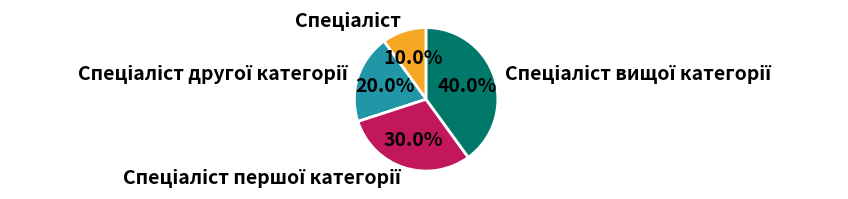

Count the number of slices in the pie.

4